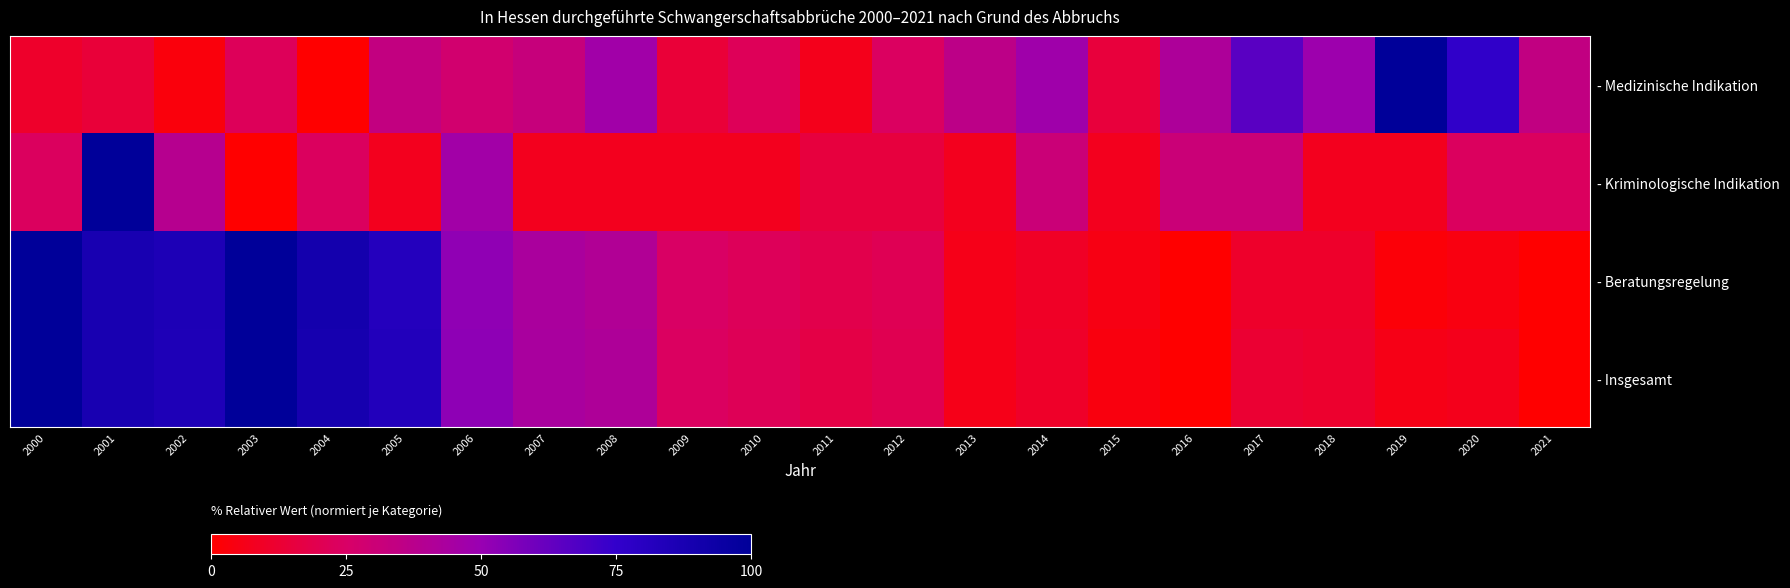

Between 2021 and 2008, which is larger?

2008